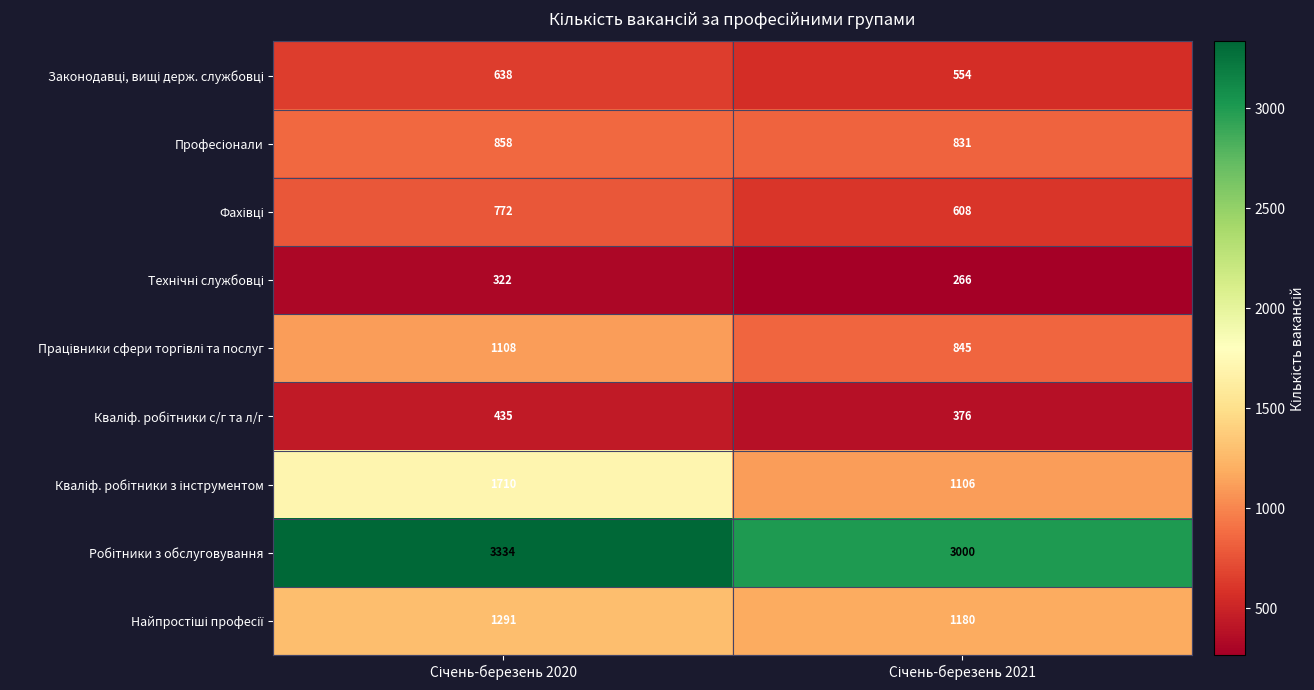

What is the minimum value shown in the chart?

266